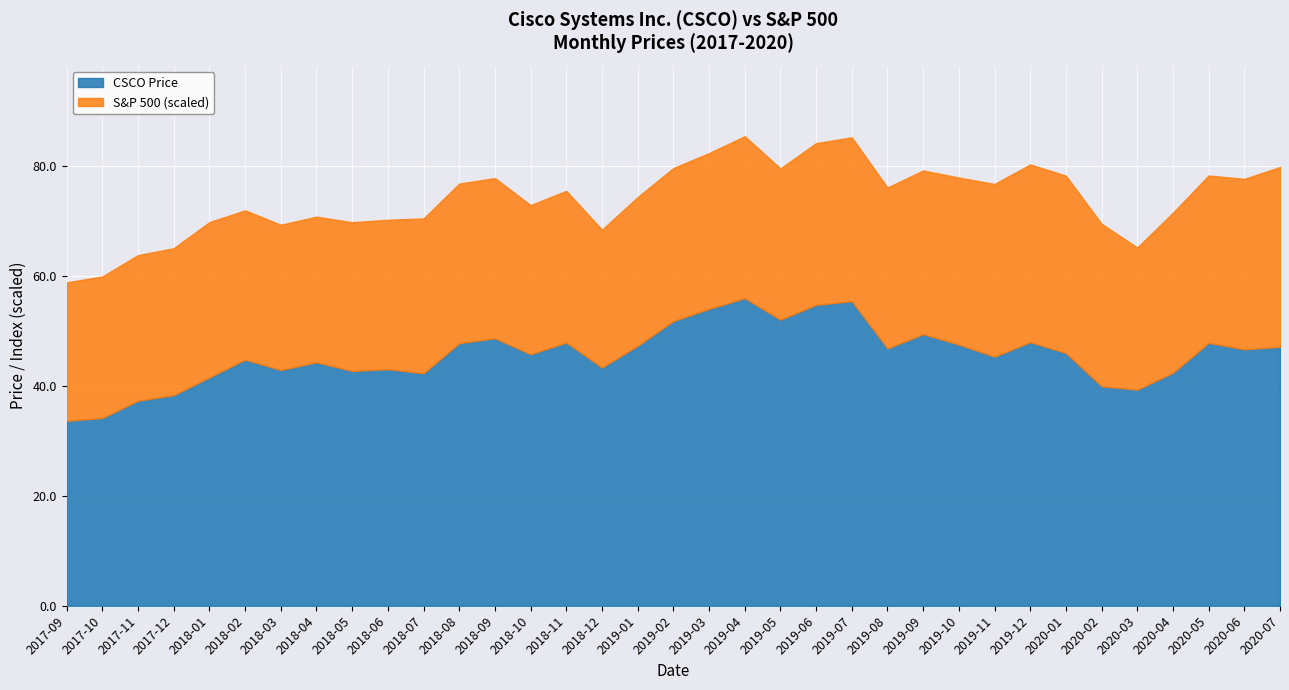

What is the average value of the CSCO Price series?

45.6